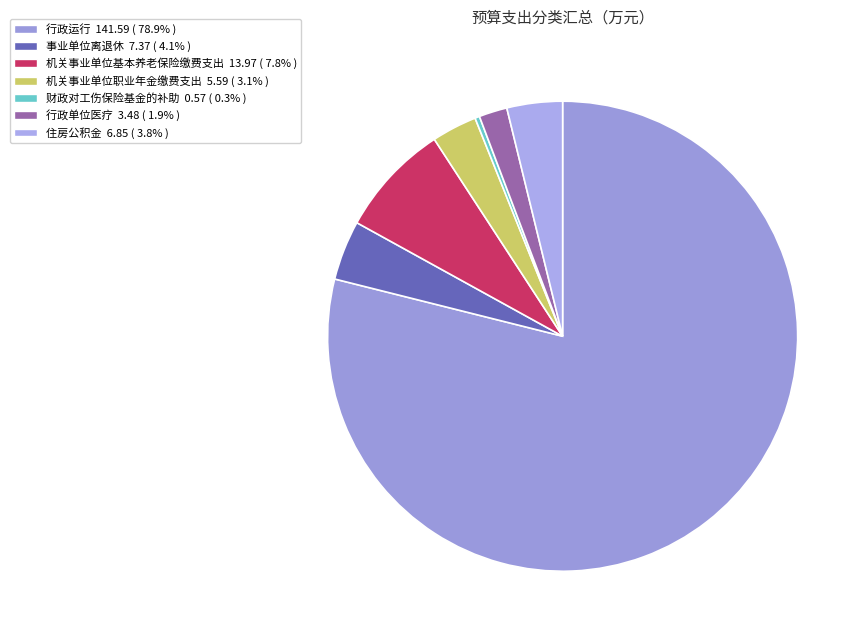

How many segments does this pie chart have?

7